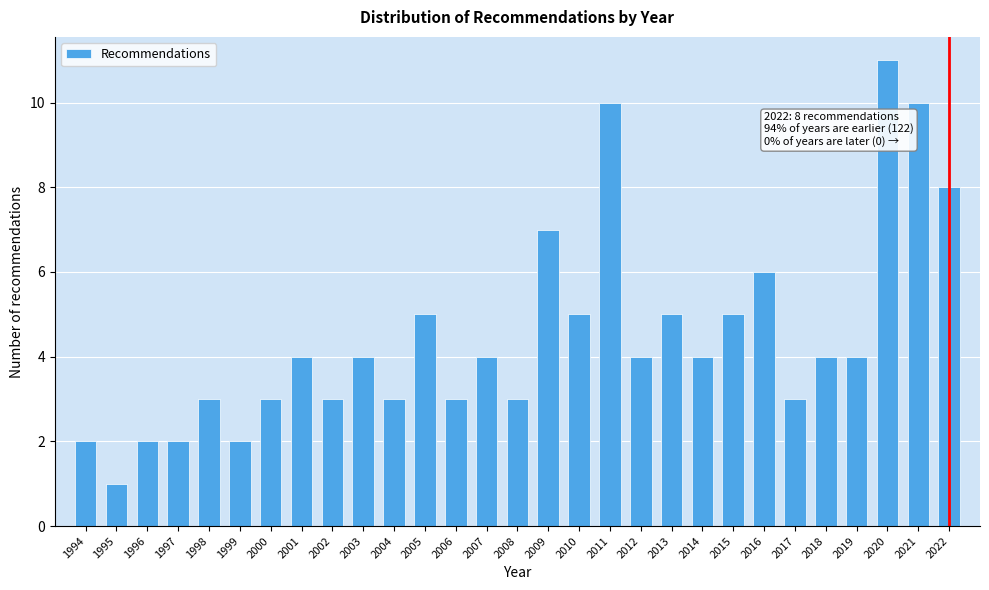

Reading right to left, transcribe all the data shown in this chart.

8	10	11	4	4	3	6	5	4	5	4	10	5	7	3	4	3	5	3	4	3	4	3	2	3	2	2	1	2